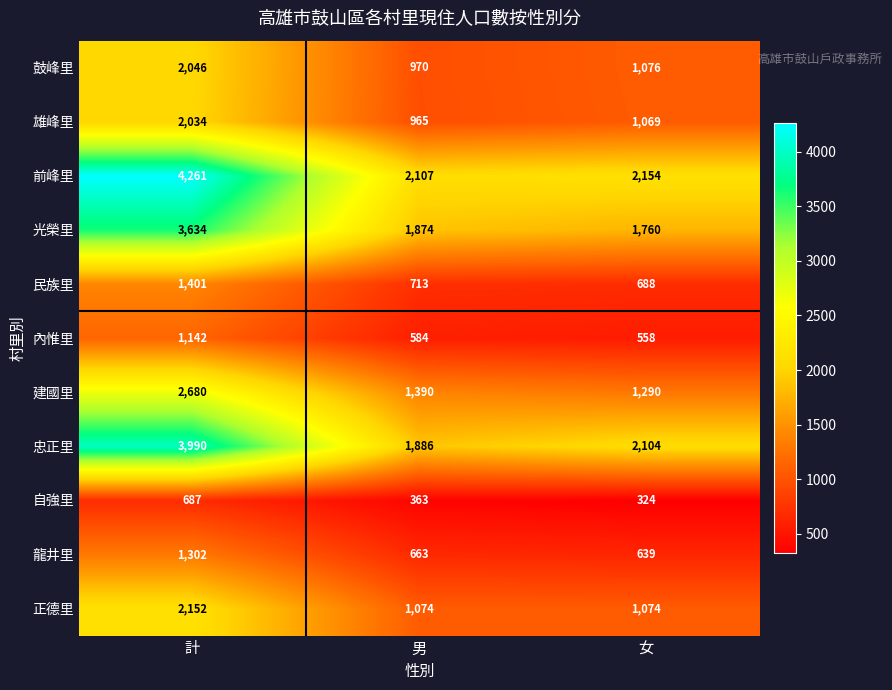

How many values in the 建國里 series are below 1390?

1